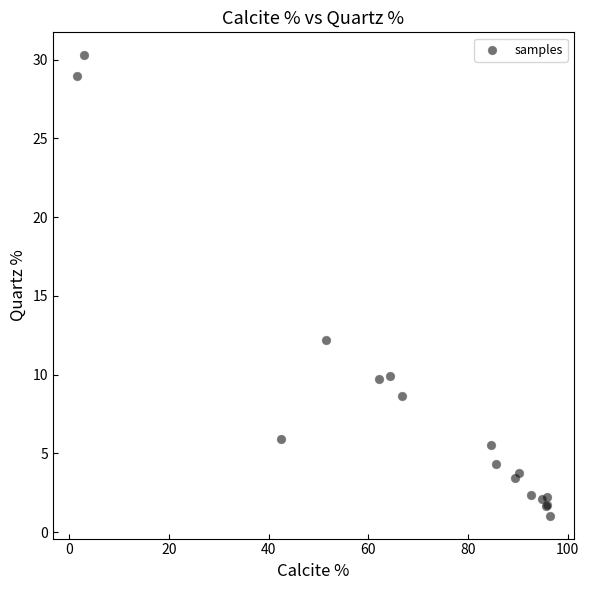

What Y value in the scatter plot is closest to 15?

12.2